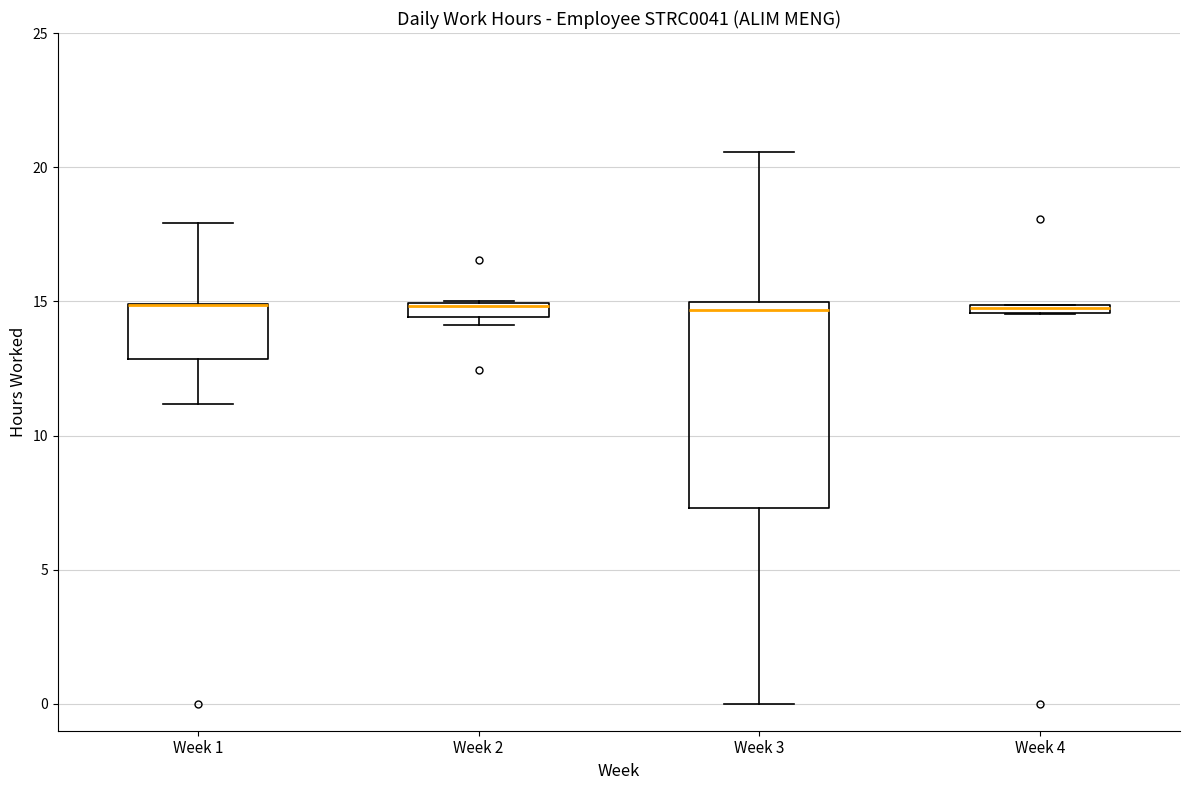

Where is the lower edge of the box for Week 4 on the y-axis? The values are not printed on the chart, so give them approximately, as read against the axis.

14.5